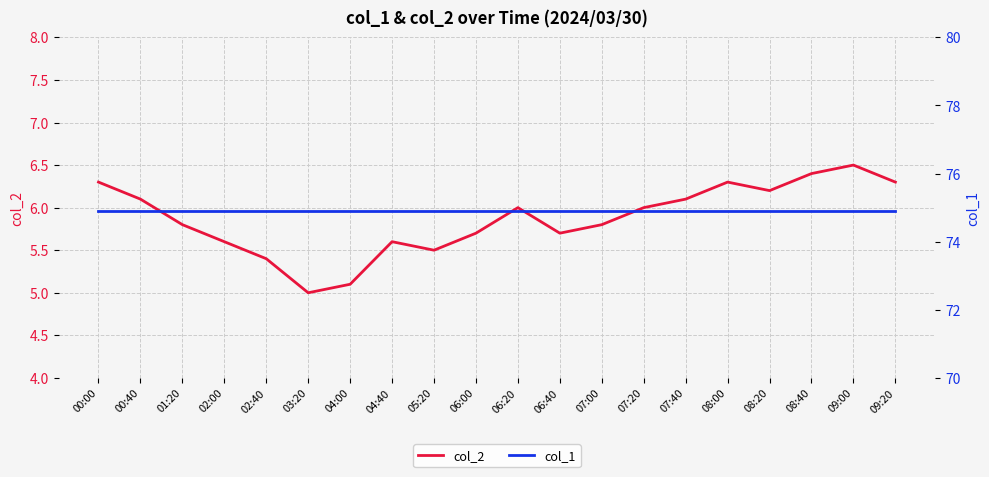

What is the difference between the maximum and minimum values in the col_2 series?

1.5